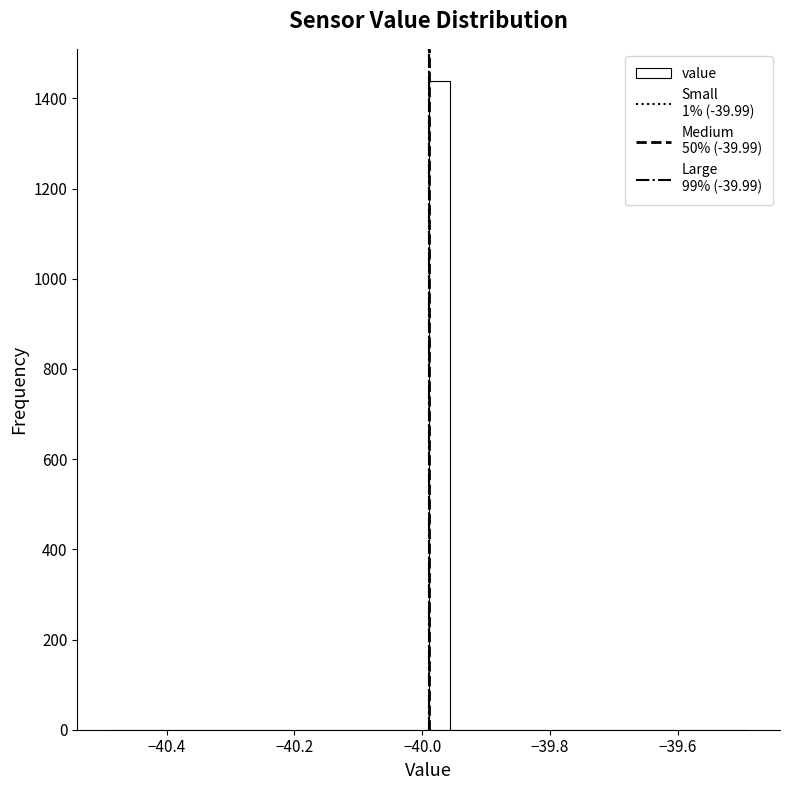

Read against the x-axis, roughly where is the centre of the tallest bar?

-39.98